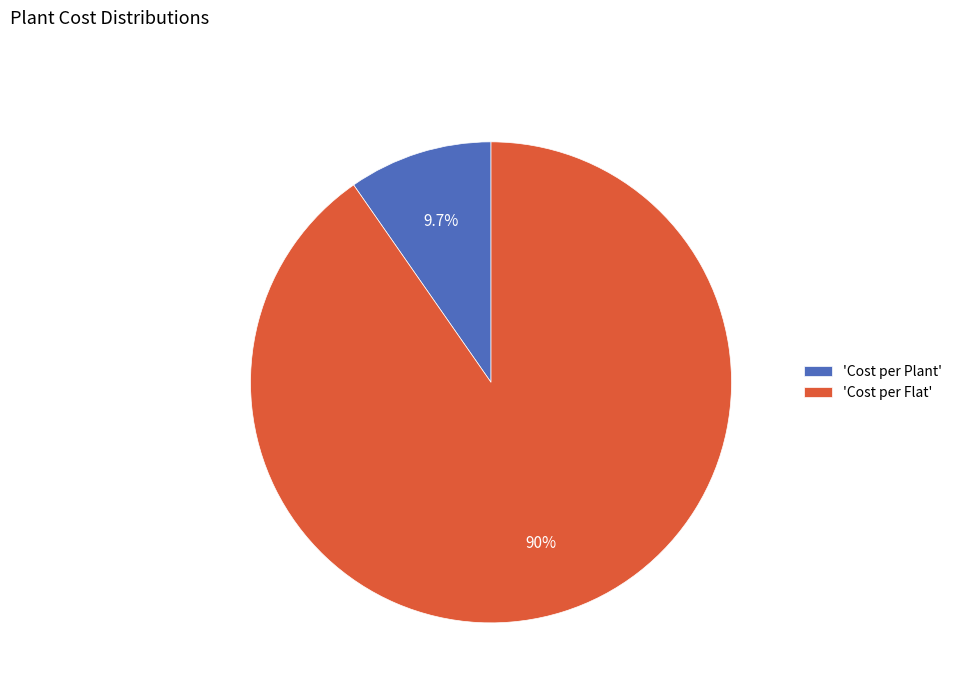

What is the smallest slice in the pie chart?

'Cost per Plant'